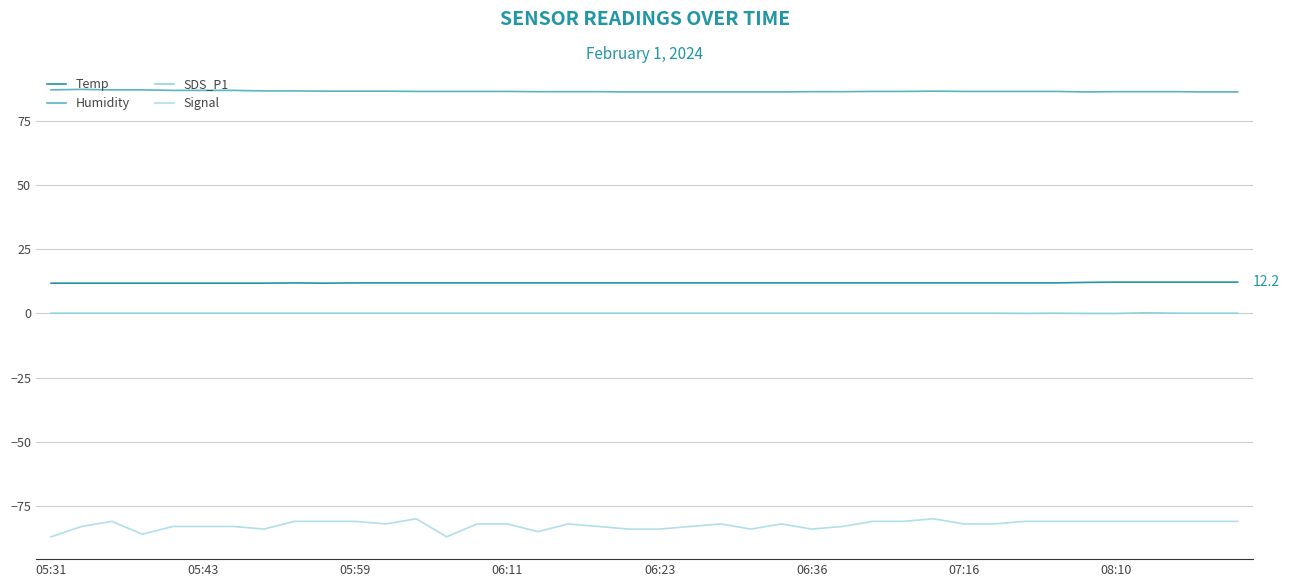

Does the chart display data point markers on the line(s)?

No